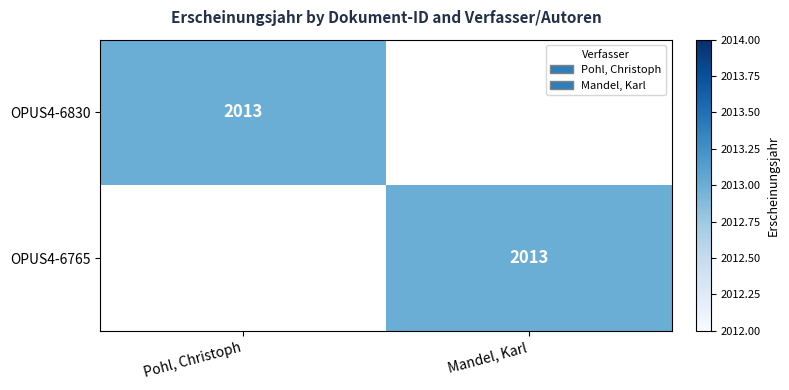

The OPUS4-6765 series shows 3492 at Mandel, Karl. True or false?

False